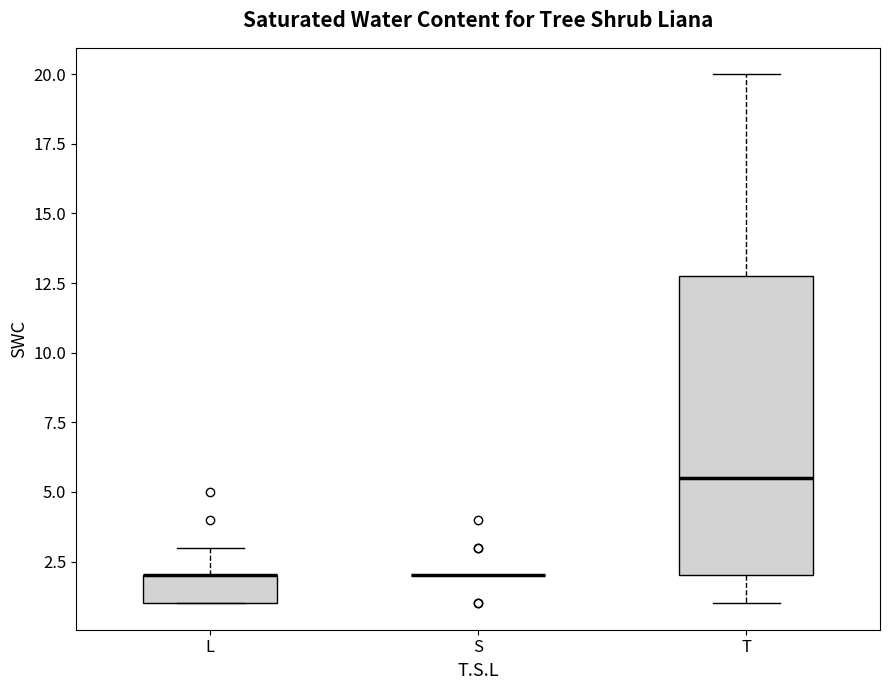

Reading left to right, read every box against the y-axis: the position of its median line, the range the box covers, and the ends of its whiskers. The values are not printed on the chart, so give them approximately, as read against the axis.

L: median 2.0 (drawn on the box's upper edge), box 1.0 to 2.0, whiskers 1.0 to 3.0
S: box collapsed to a line at 2.0, whiskers 2.0 to 2.0
T: median 5.5, box 2.0 to 13.0, whiskers 1.0 to 20.0